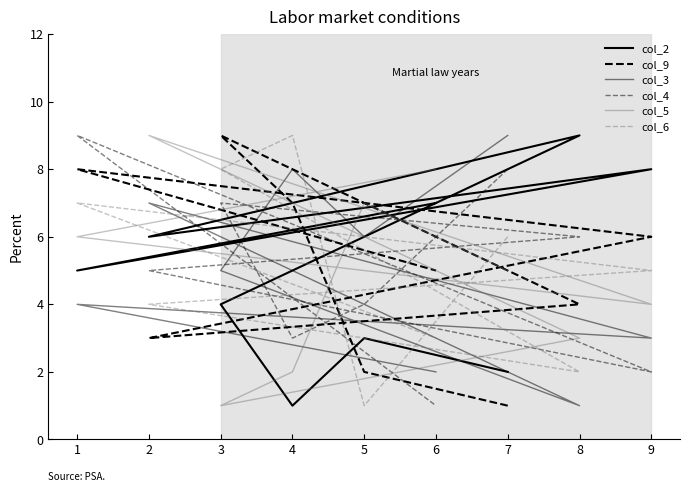

True or false: col_3 has more than 2 interior local peaks.

True